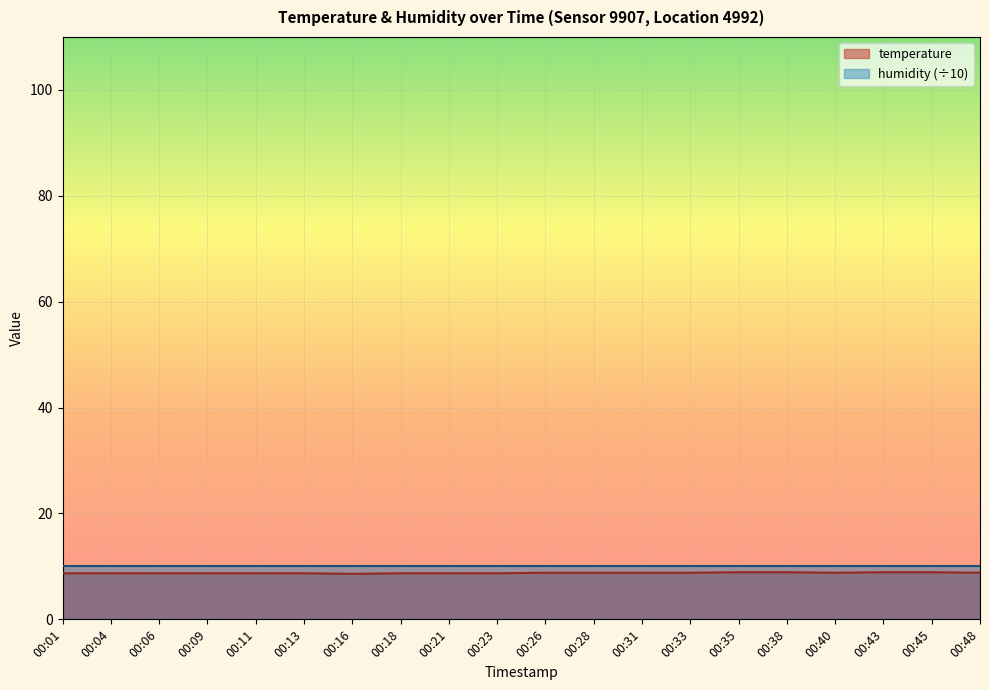

Which series has the largest range (max minus min)?

temperature